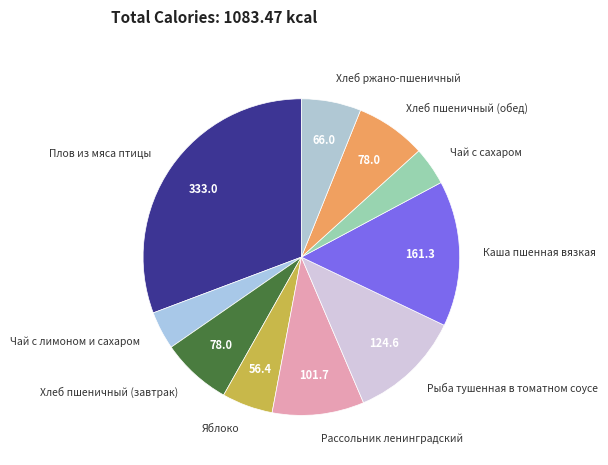

How many slices are in this pie chart?

10